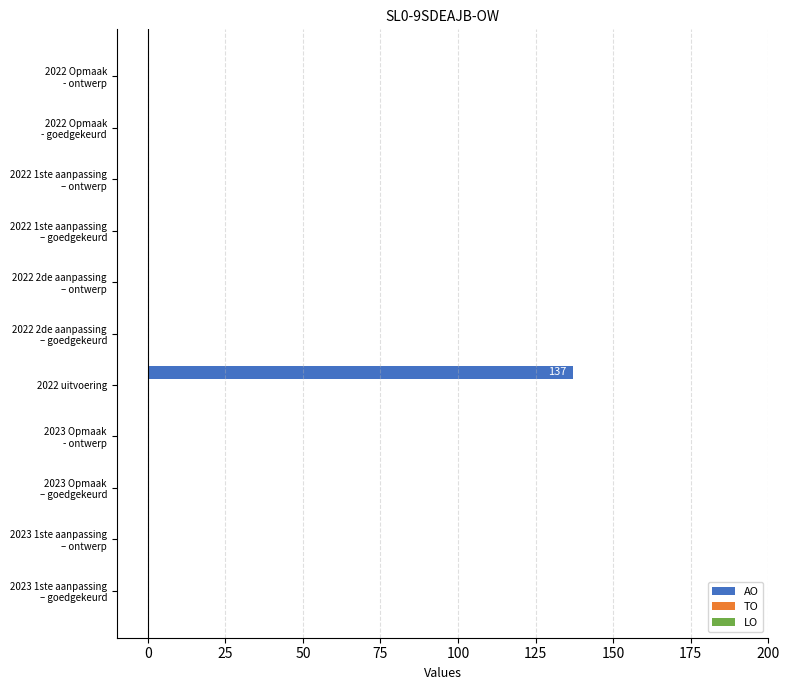

What is the sum of all values?

137